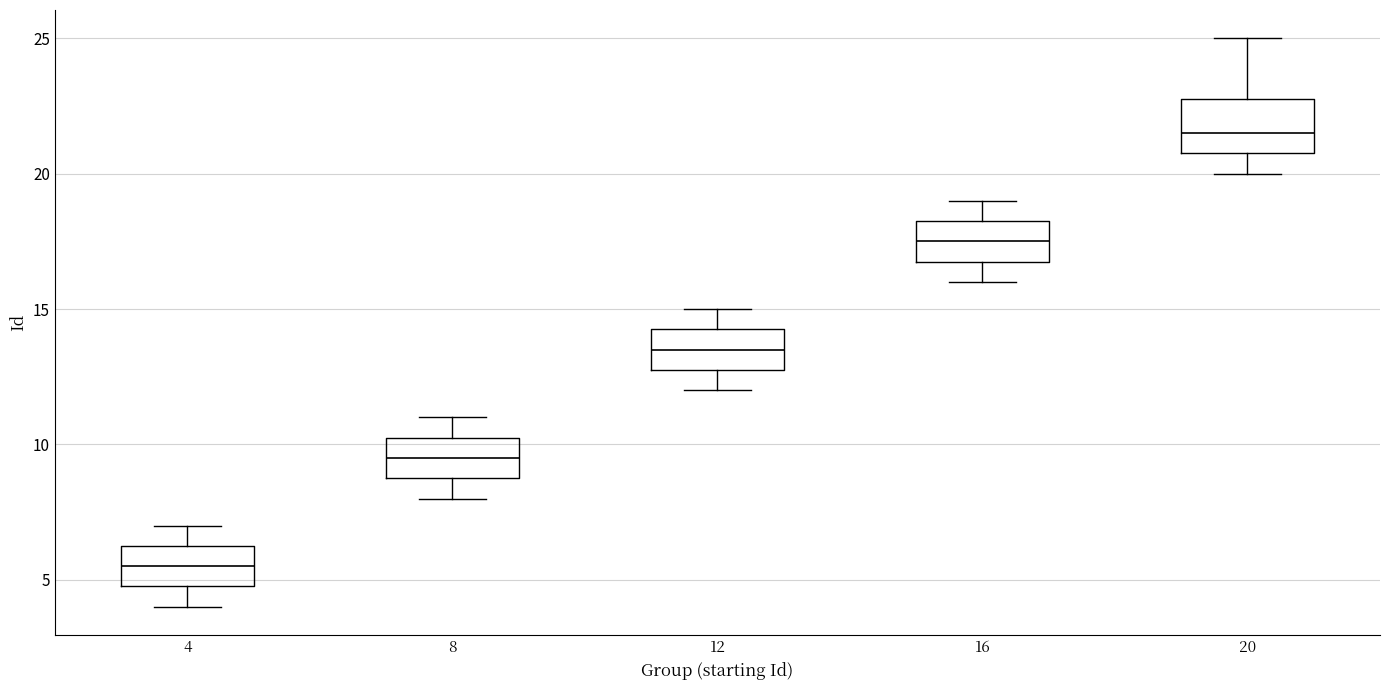

Where does the median line of the box at x = 16 sit on the y-axis? The values are not printed on the chart, so give them approximately, as read against the axis.

17.5